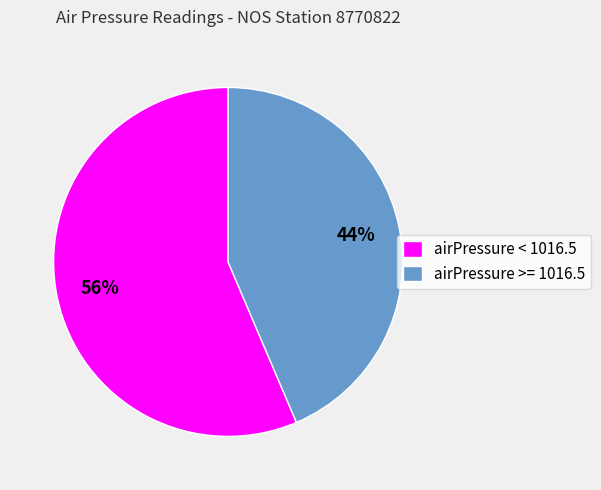

Do airPressure < 1016.5 and airPressure >= 1016.5 together represent more than half of the pie?

Yes